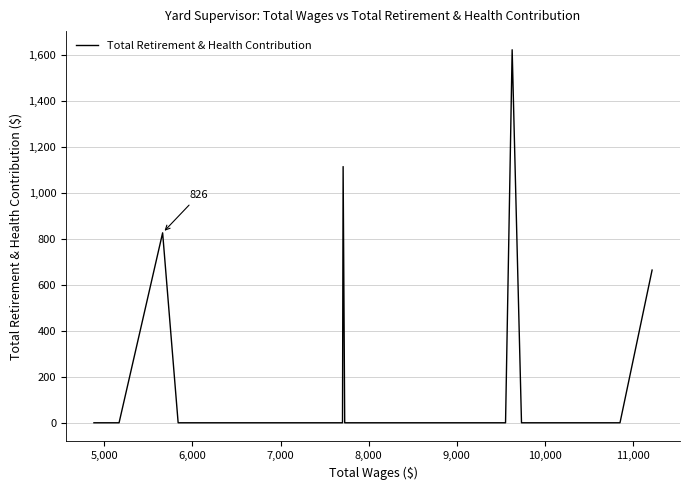

Reading left to right, list all the values displayed in this chart.

0	0	0	826	0	0	0	0	0	0	0	0	0	0	0	0	0	0	1114	0	0	0	0	0	0	0	0	0	0	0	0	0	0	1622	0	0	0	0	0	664